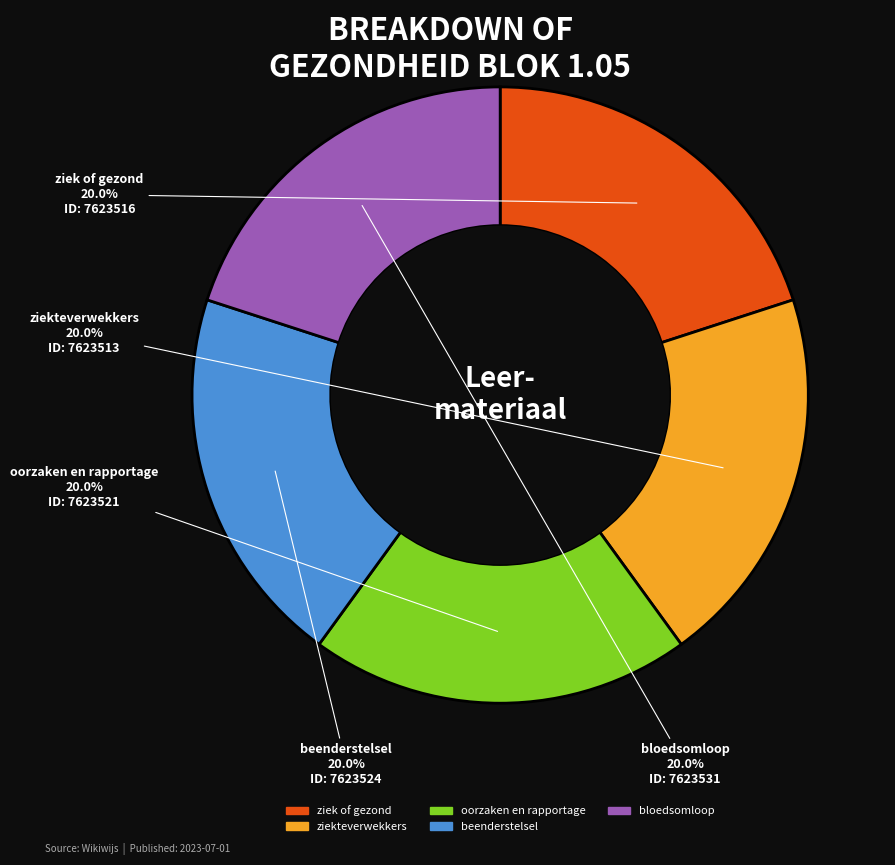

What is the total percentage of beenderstelsel and oorzaken en rapportage?

40.0%